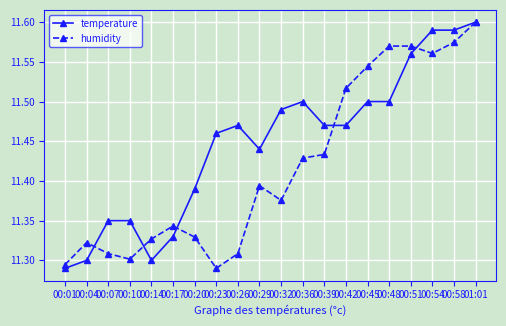

What is the label of the 3rd point from the right?

00:54